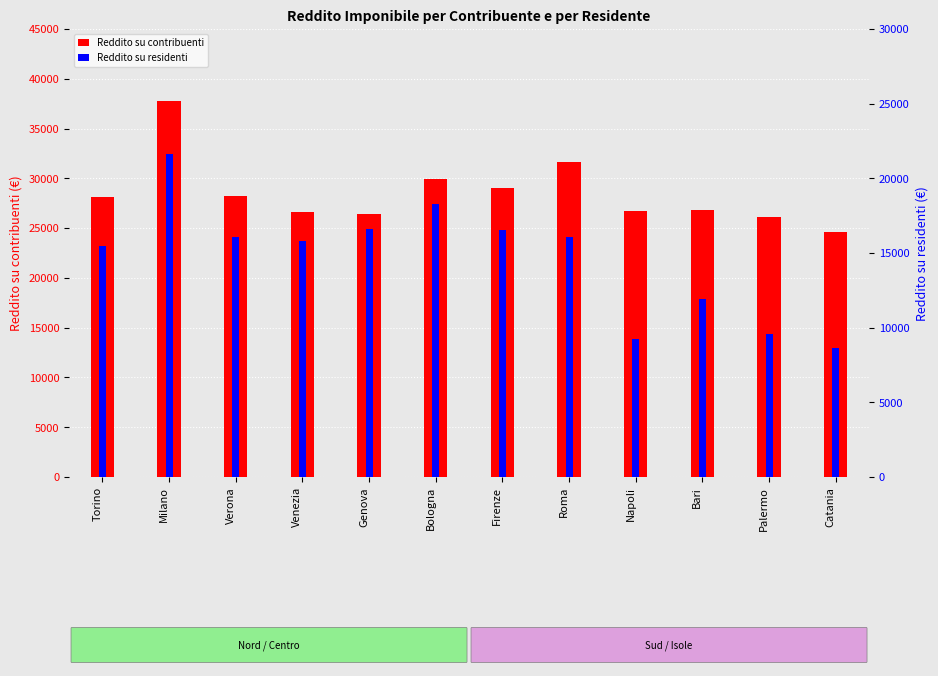

The value of Reddito su residenti at Milano is 29954.5. True or false?

False